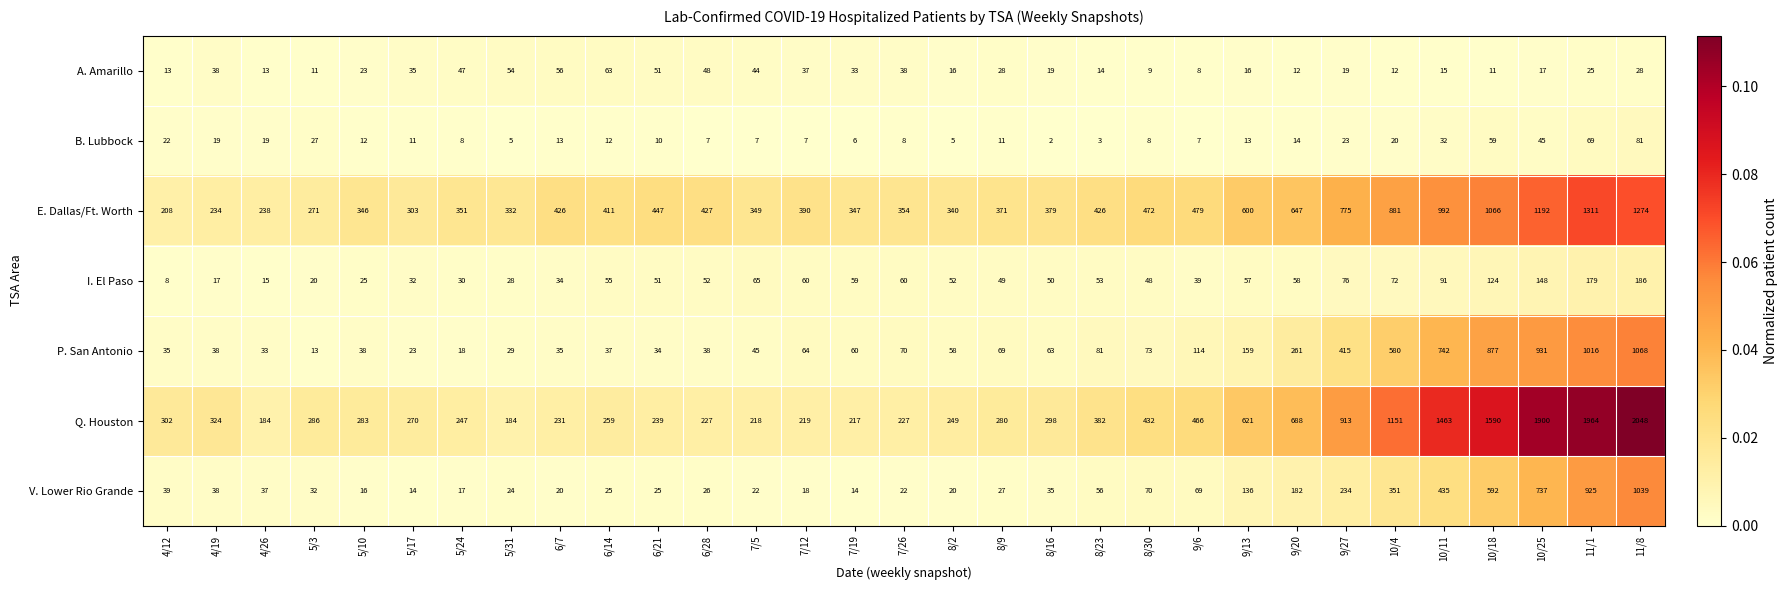

Which series changed the most between 4/19 and 5/10?

E. Dallas/Ft. Worth